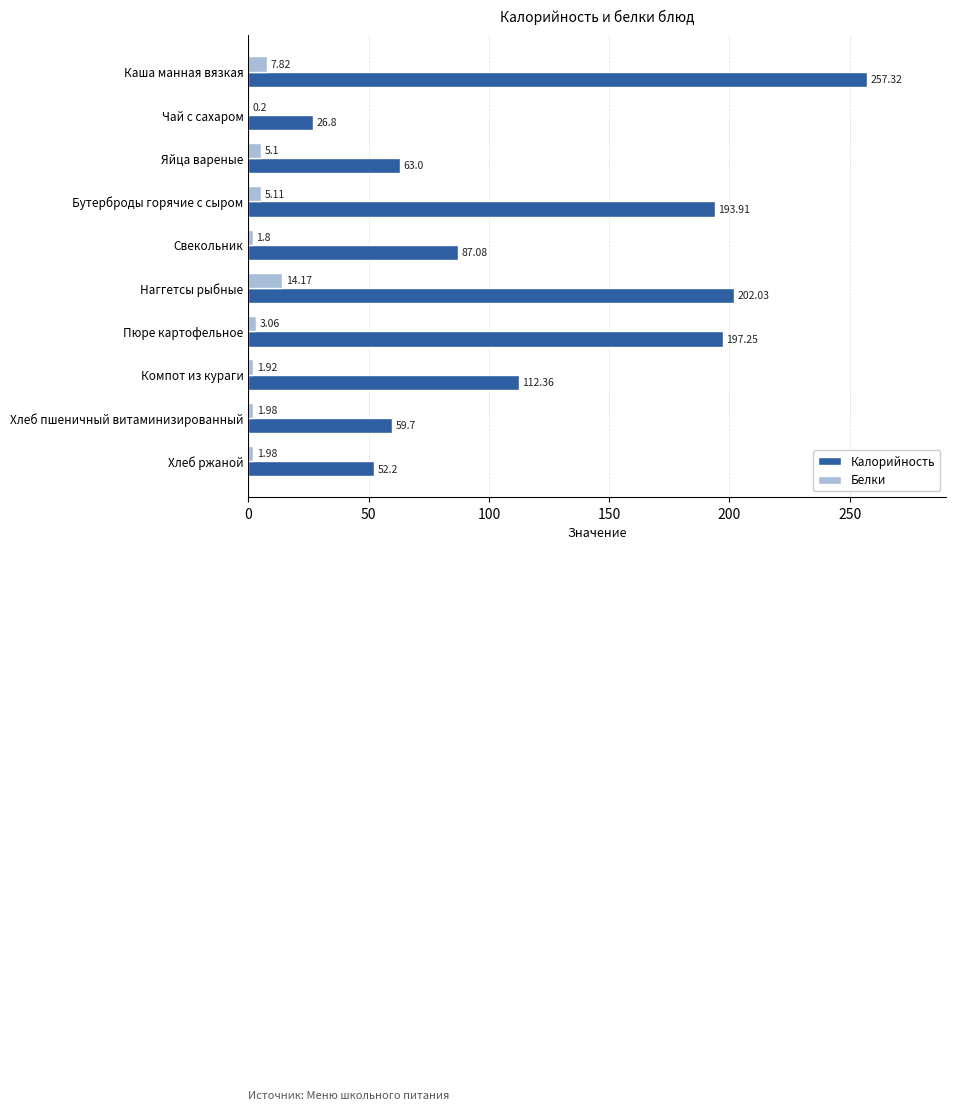

At which label is Калорийность closest to 142?

Компот из кураги